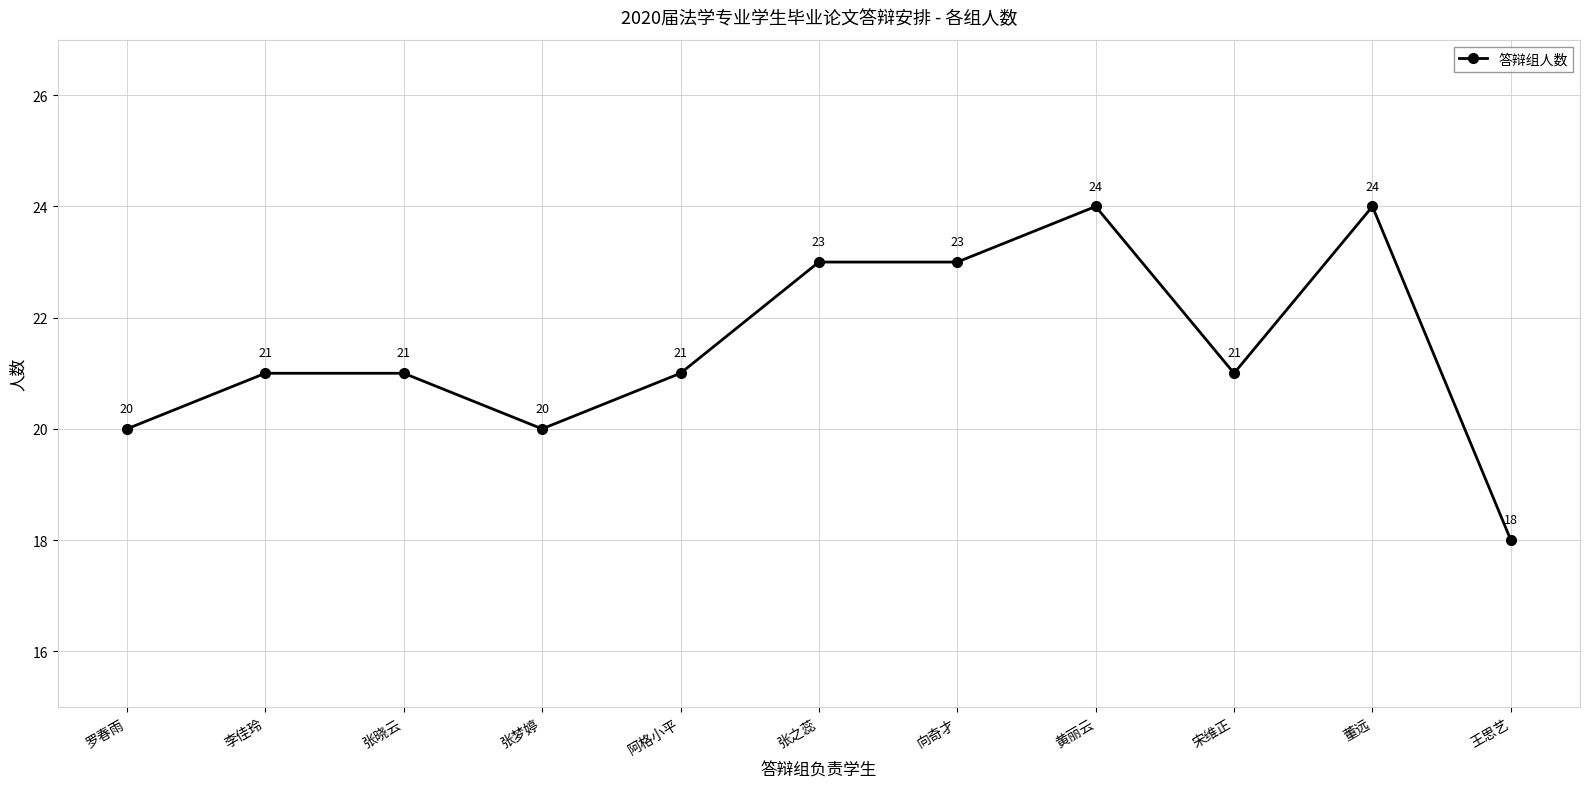

What is the greatest value displayed?

24